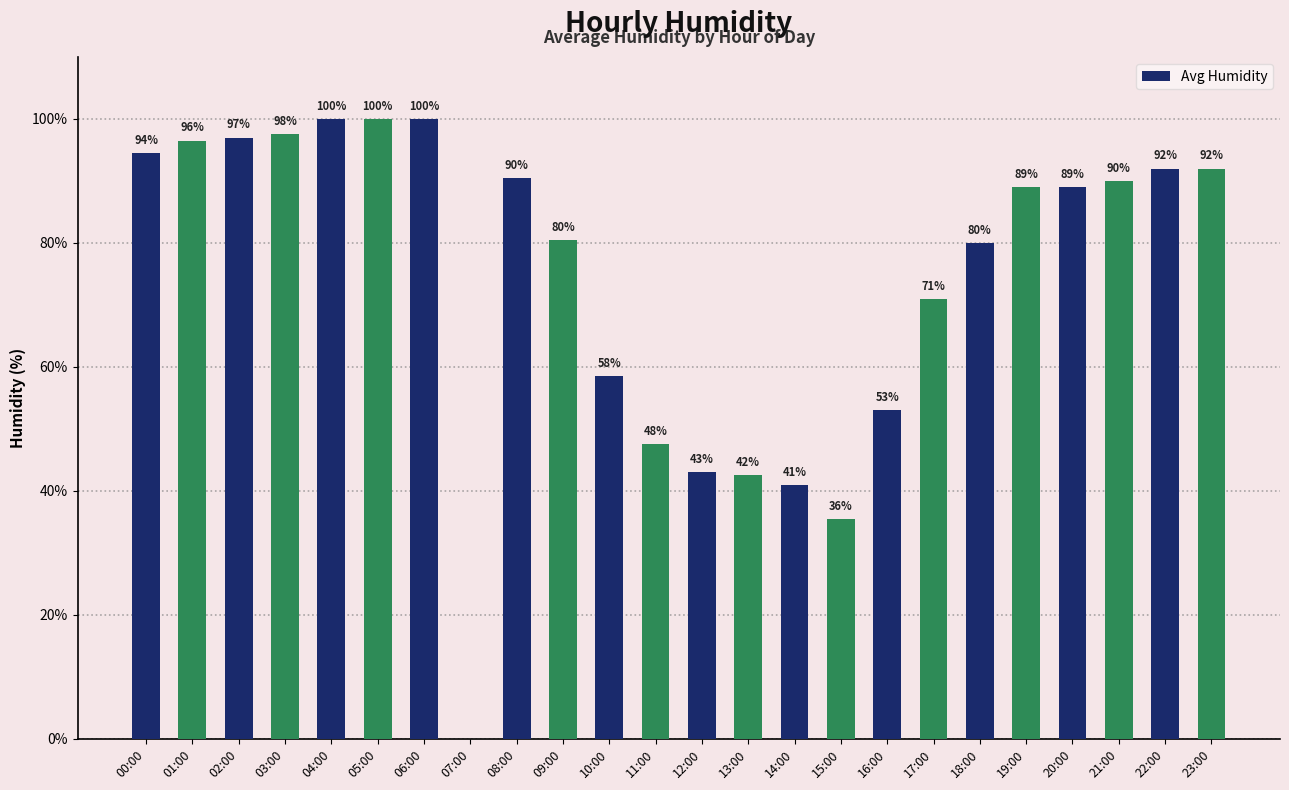

Count the number of data series in this chart.

1